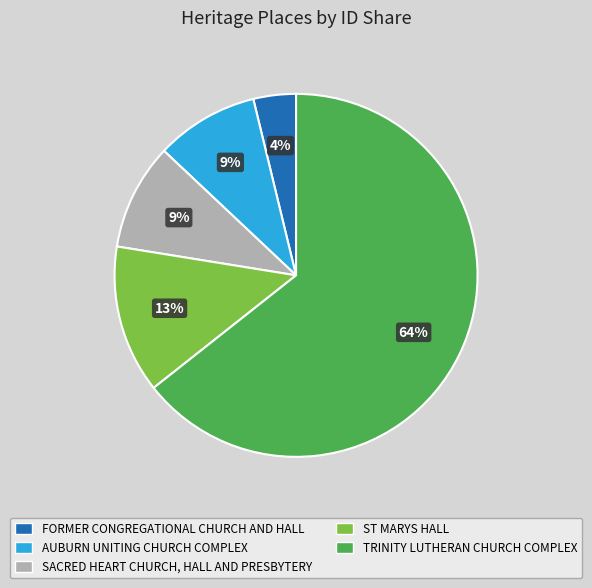

Is the sum of SACRED HEART CHURCH, HALL AND PRESBYTERY and ST MARYS HALL greater than half?

No